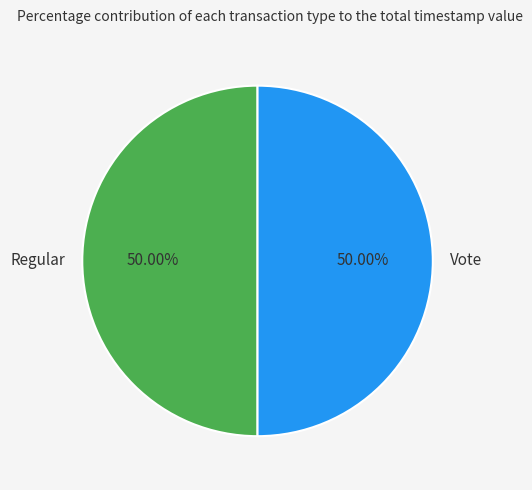

Combined, what portion of the pie is Regular and Vote?

100.0%